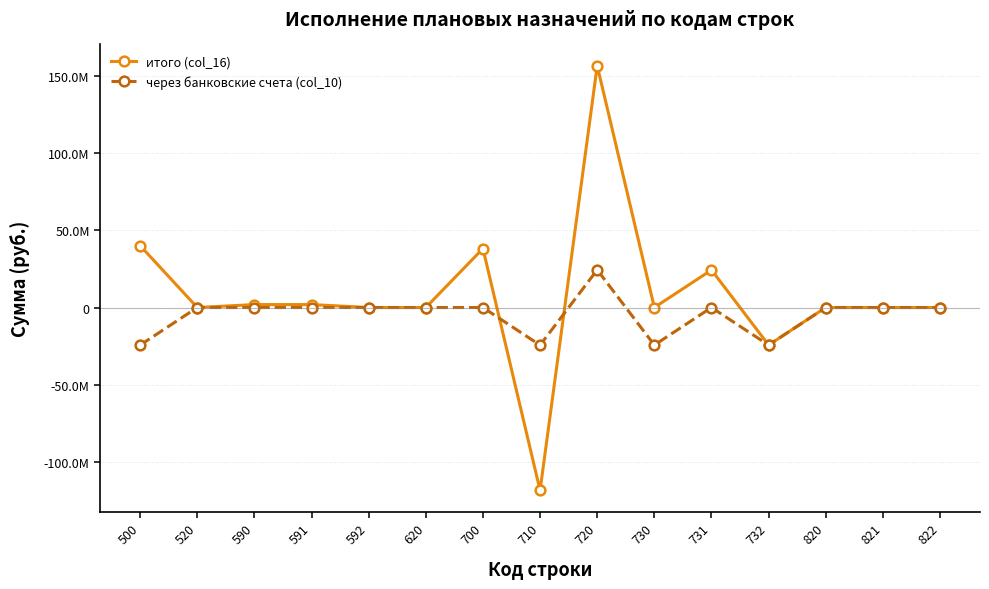

How many interior local peaks does the через банковские счета (col_10) series have?

2